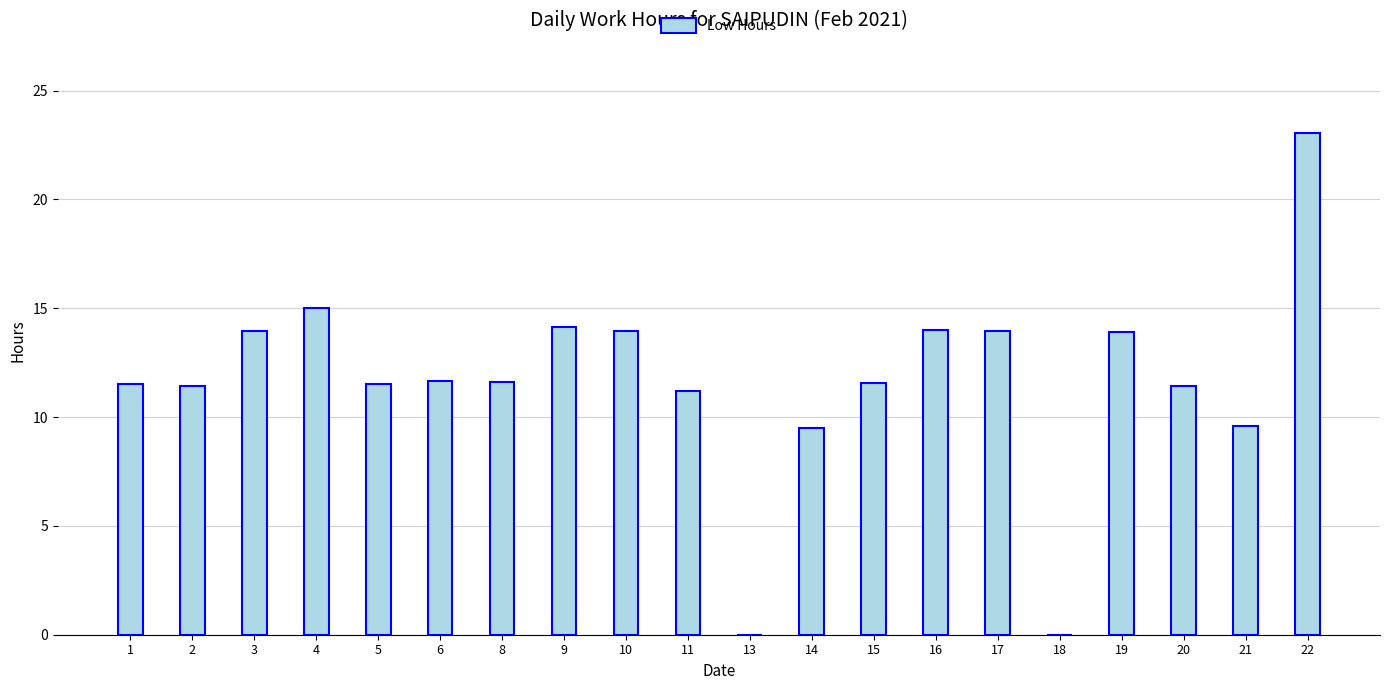

At which category does the chart reach its peak across all series?

22